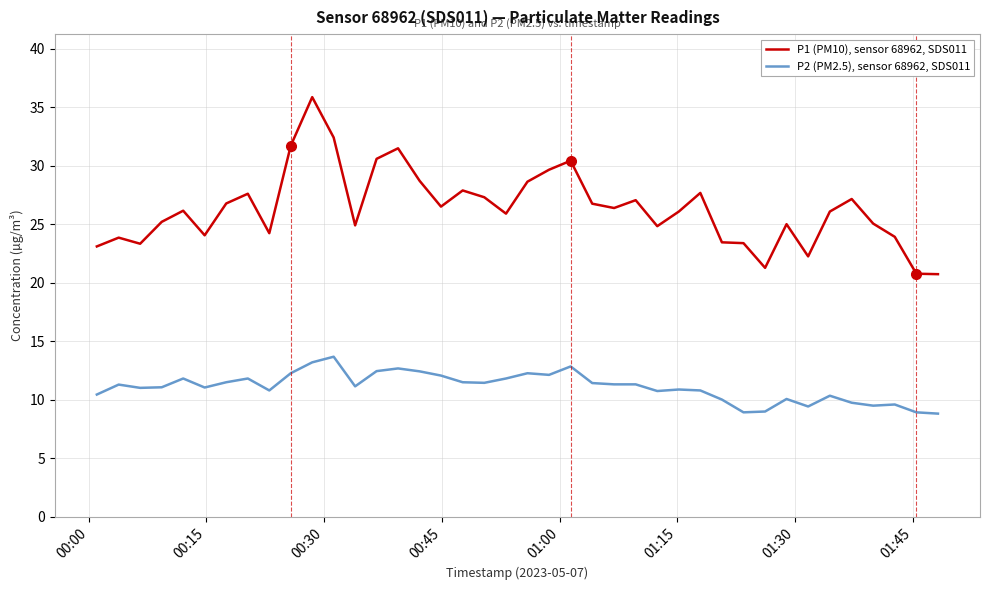

What is the highest value of the P2 (PM2.5), sensor 68962, SDS011 series?

13.7